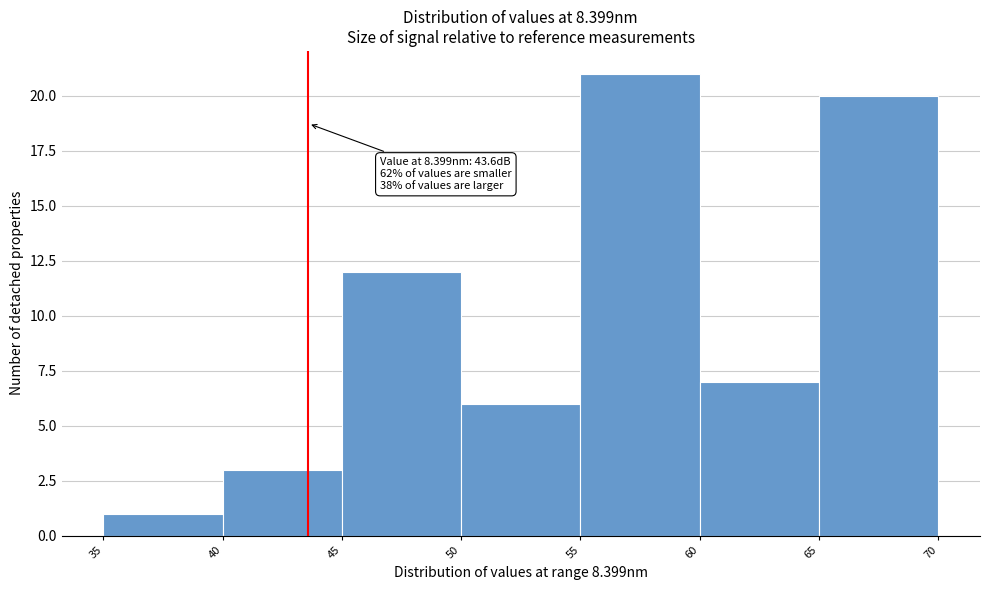

Which range on the x-axis has the tallest bar?

55 to 60